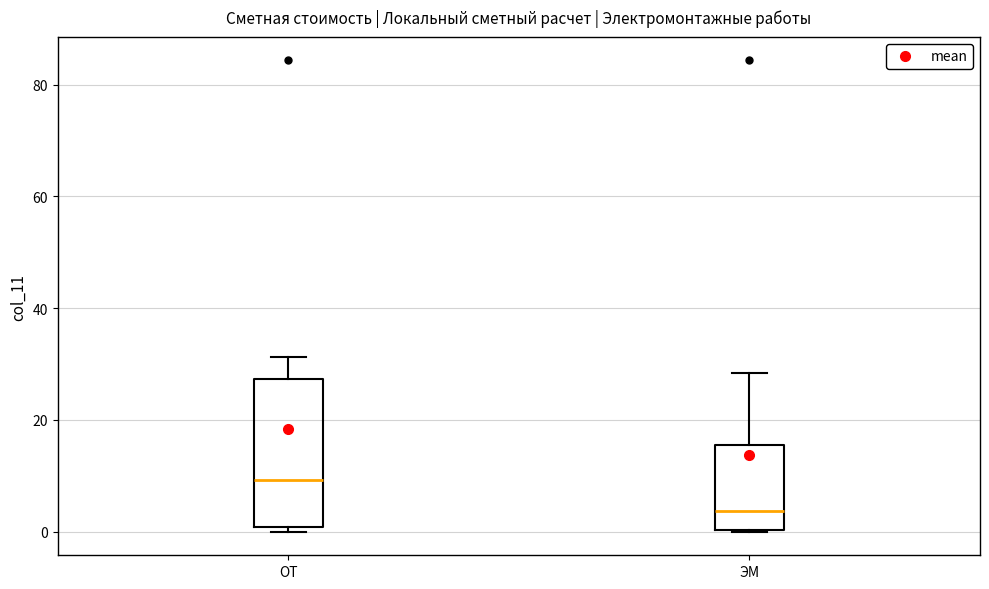

Reading left to right, transcribe this box plot: for each box, give where its median line is, the range the box spans, and where its two whiskers end, as read against the y-axis. The values are not printed on the chart, so give them approximately, as read against the axis.

ОТ: median 10, box 0 to 28, whiskers 0 (just below the box's lower edge) to 32
ЭМ: median 4, box 0 to 16, whiskers 0 to 28